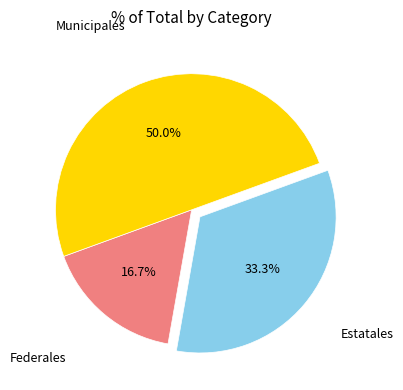

How much of the chart is everything except Municipales?

50.0%